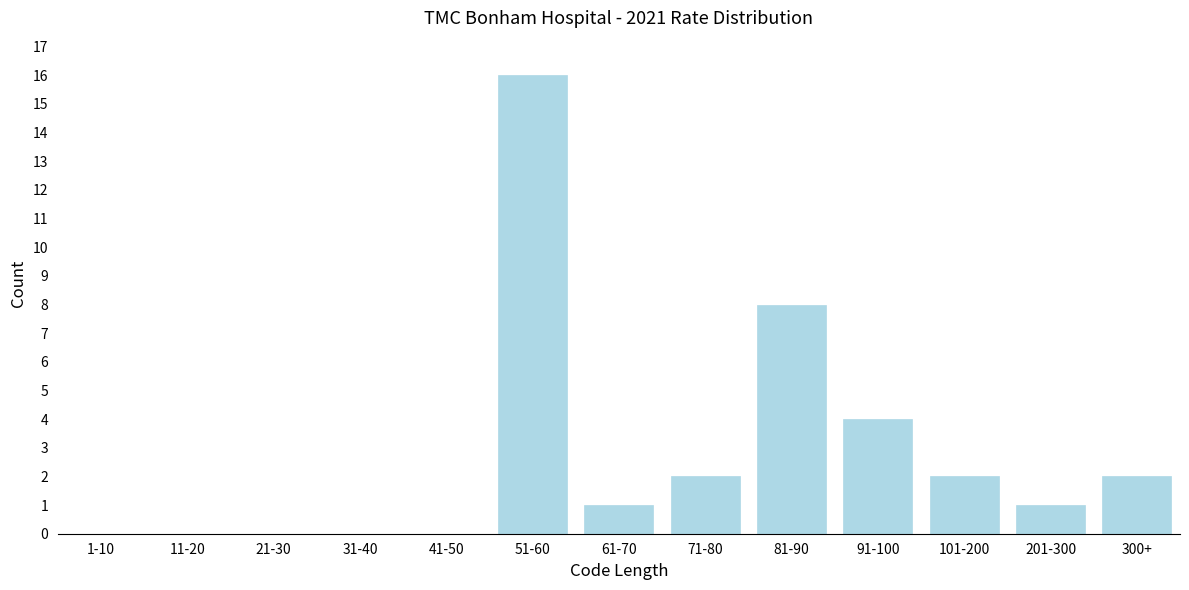

Reading left to right, extract all data points from this chart.

1-10=0	11-20=0	21-30=0	31-40=0	41-50=0	51-60=16	61-70=1	71-80=2	81-90=8	91-100=4	101-200=2	201-300=1	300+=2